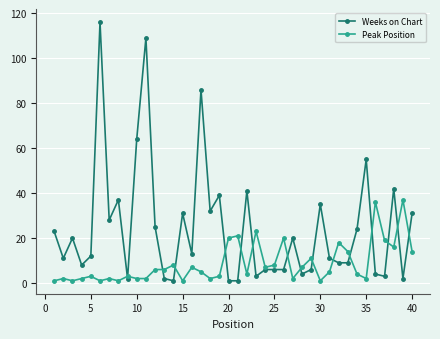

Rank the series by their average value, from highest to lowest.

Weeks on Chart, Peak Position